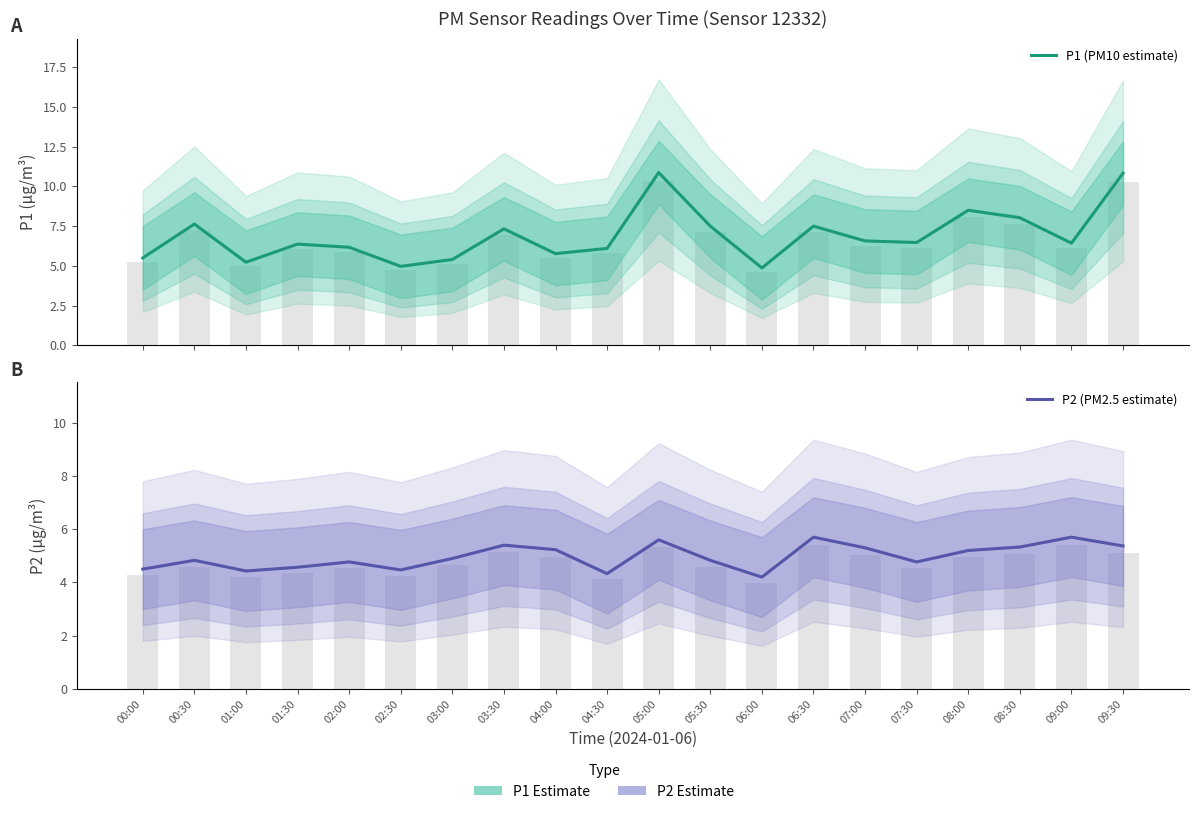

The value of P2 (PM2.5 estimate) at 05:00 is 5.6. True or false?

True